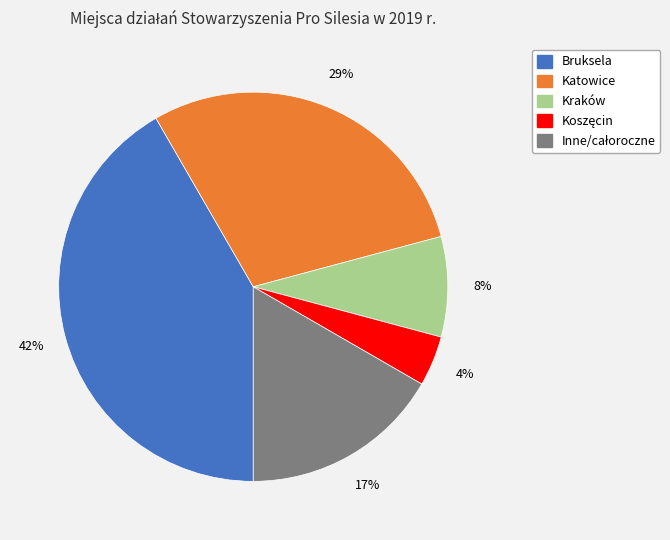

To the nearest percent, what percentage of the pie is Katowice?

29%